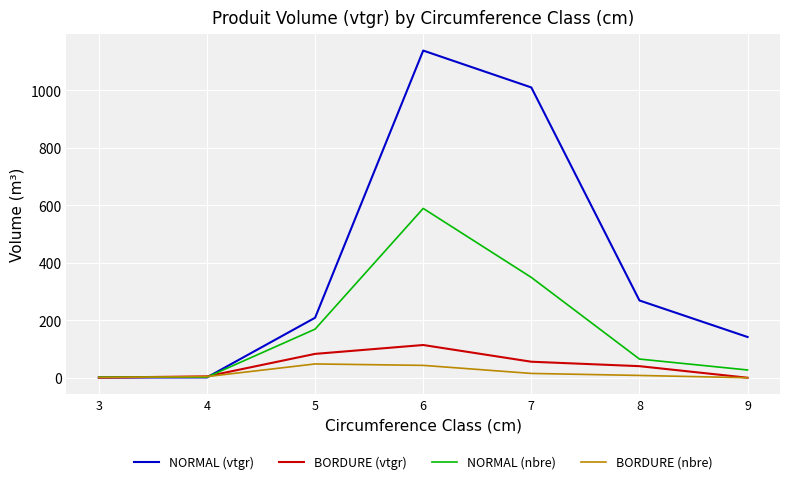

What is the difference between the second highest and second lowest values in the BORDURE (vtgr) series?

82.4